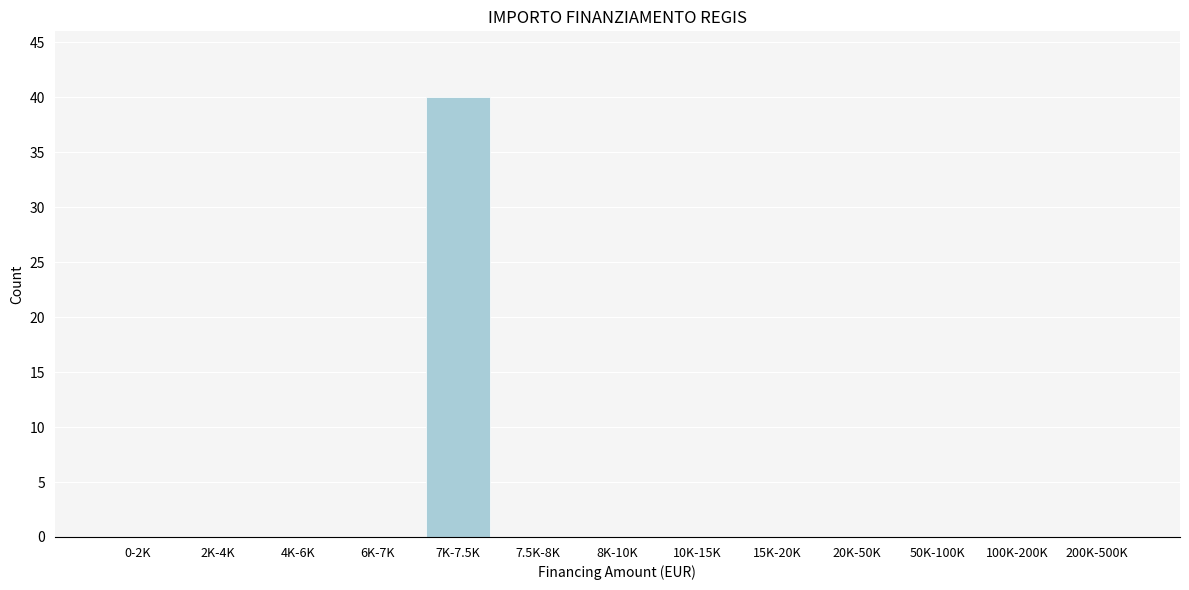

Reading left to right, extract all data points from this chart.

0-2K=0	2K-4K=0	4K-6K=0	6K-7K=0	7K-7.5K=40	7.5K-8K=0	8K-10K=0	10K-15K=0	15K-20K=0	20K-50K=0	50K-100K=0	100K-200K=0	200K-500K=0